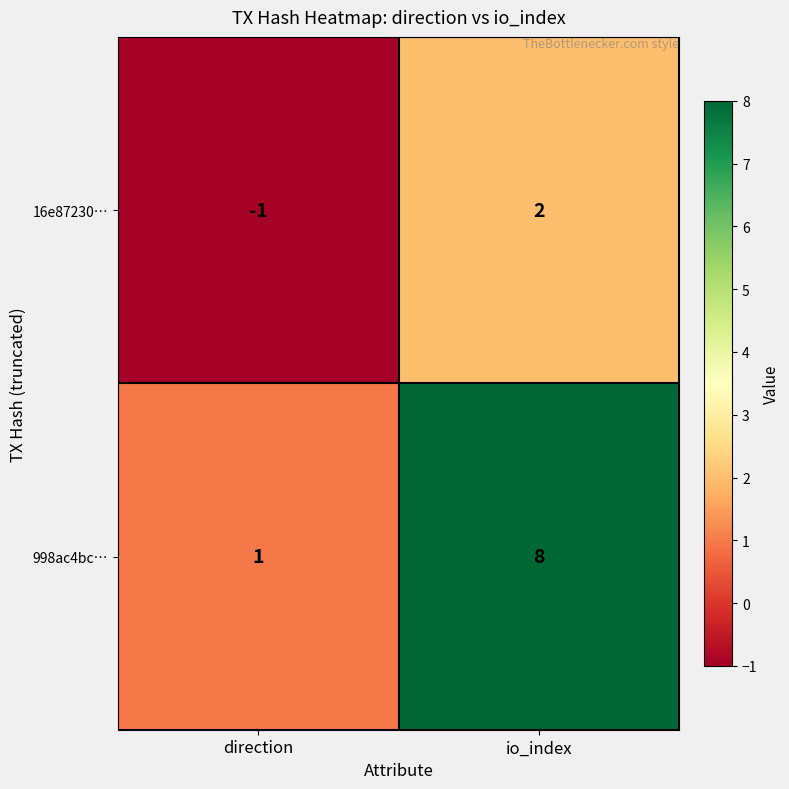

Count the number of data series in this chart.

2